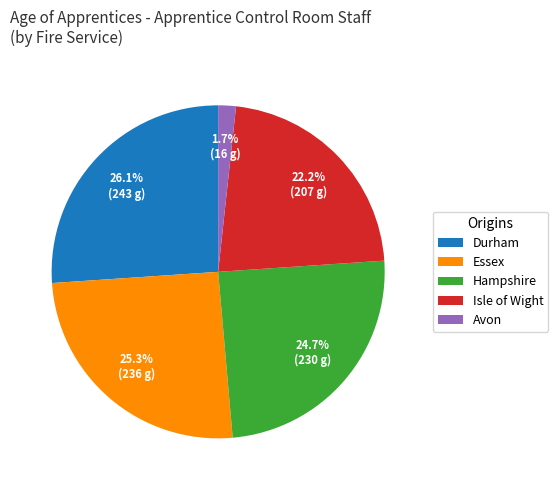

Which category has the smallest portion of the pie?

Avon